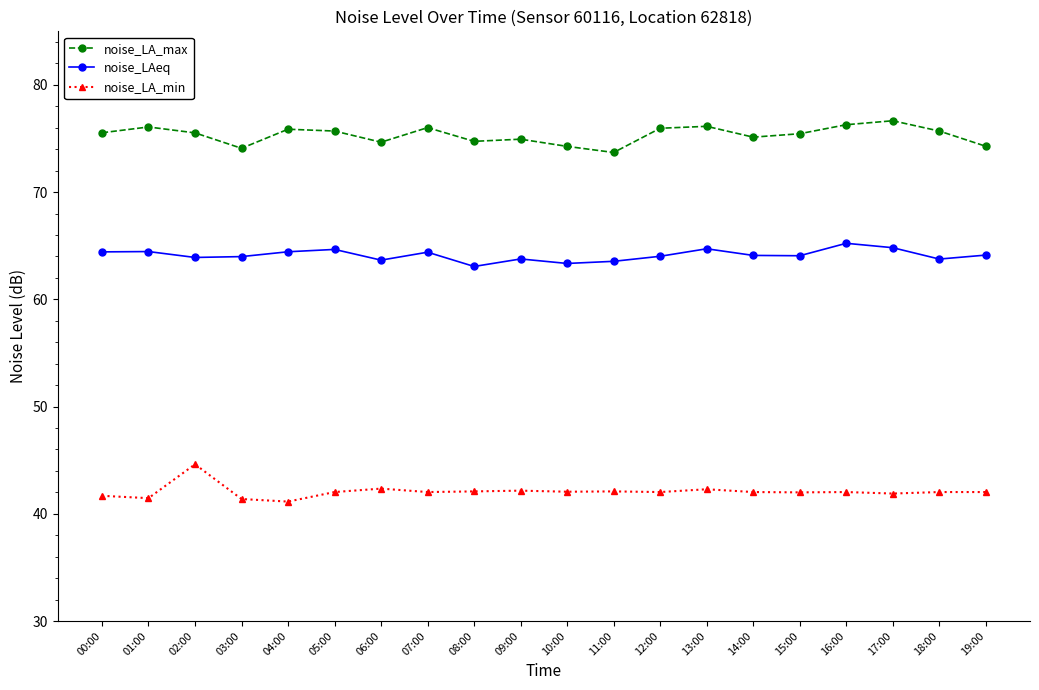

What is the spread (max minus min) of values at 01:00?

34.6